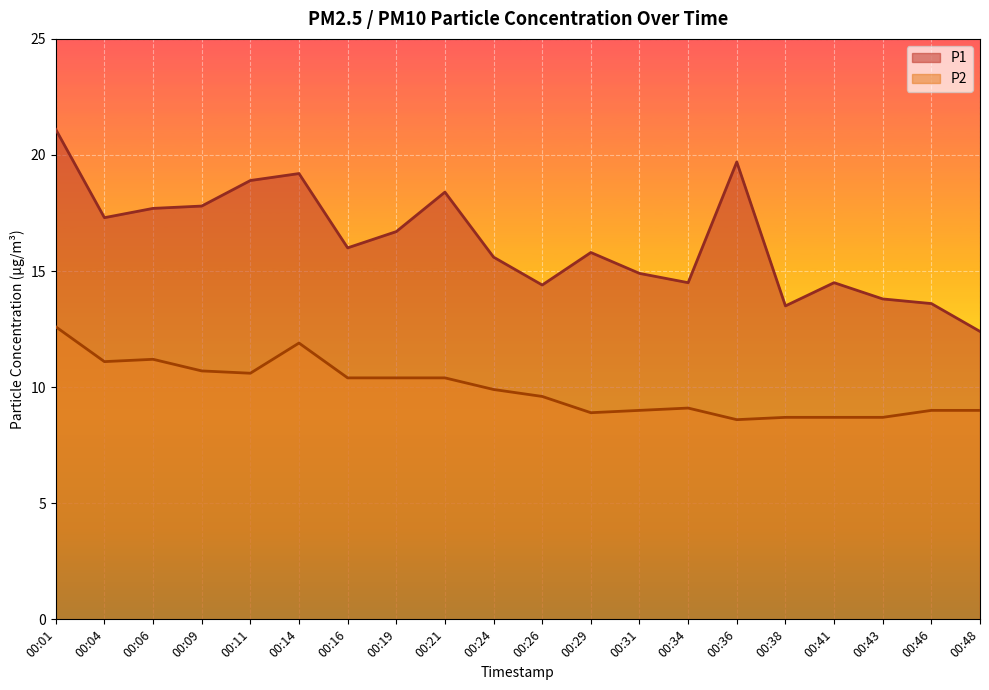

How many values in the P2 series are below 9?

5